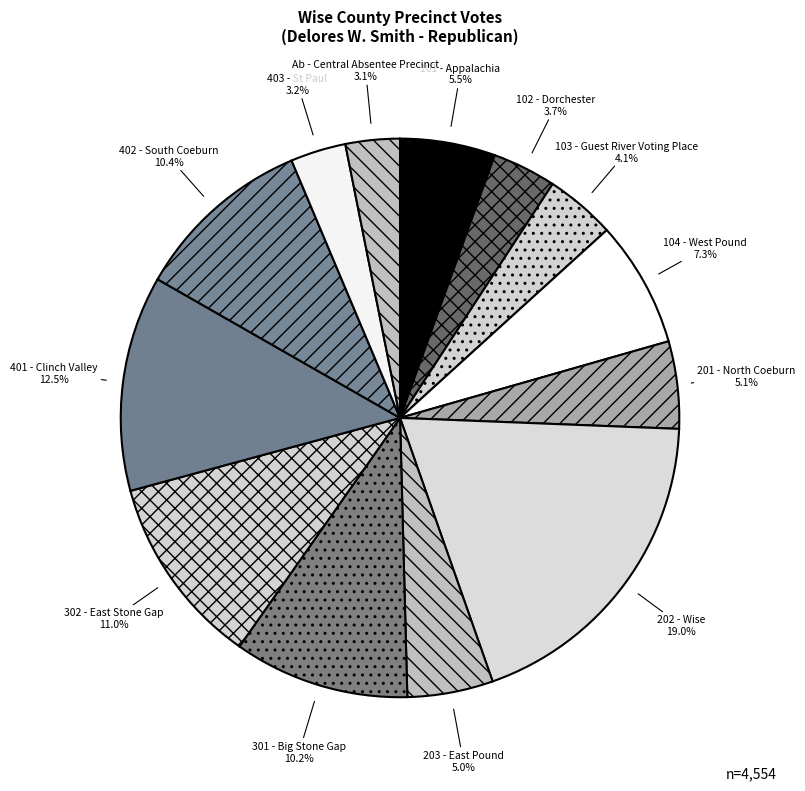

Is there any slice that represents more than half of the pie?

No